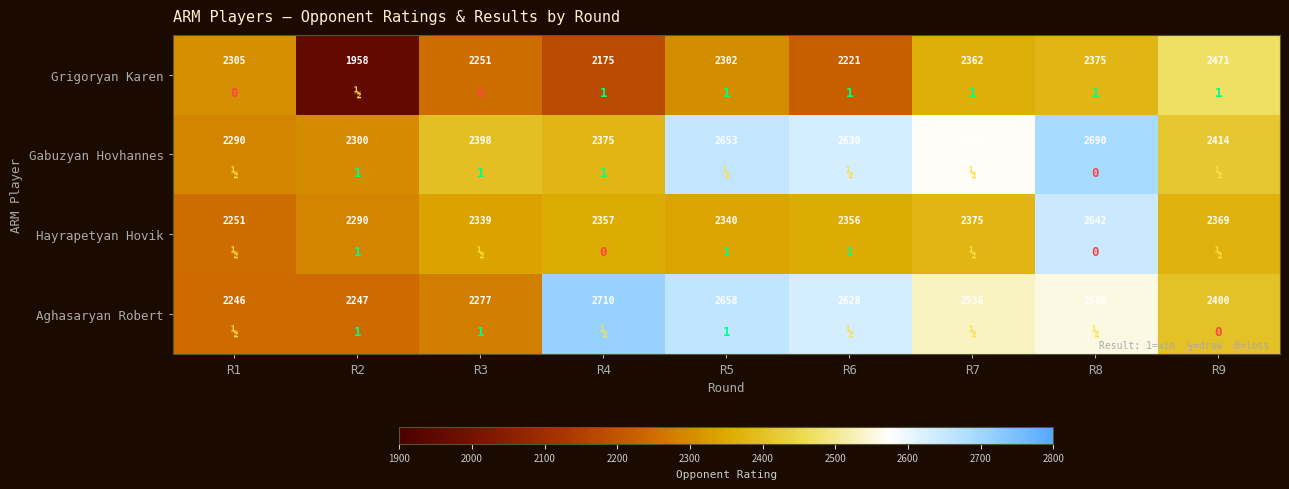

How many values in the Aghasaryan Robert series exceed 2536?

4